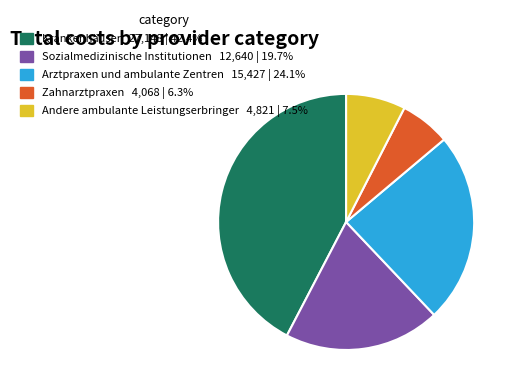

Which category has the biggest portion of the pie?

Krankenhäuser